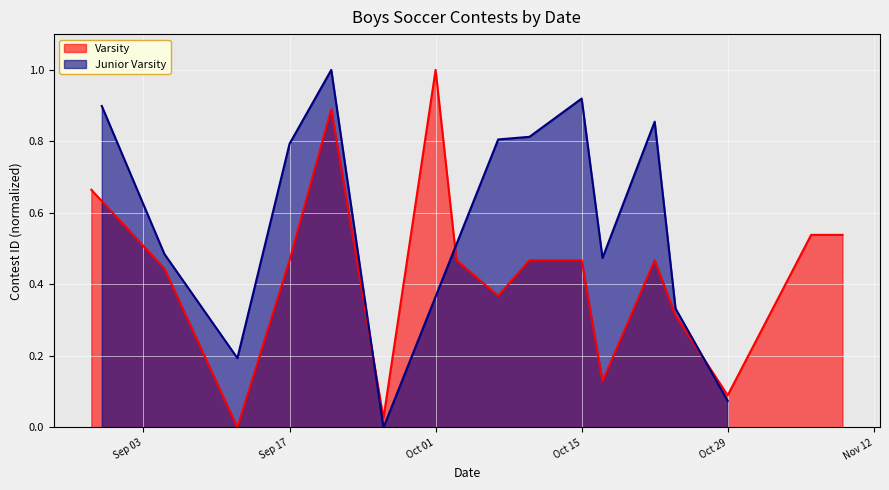

What is the value of the 14th point from the left?

0.3